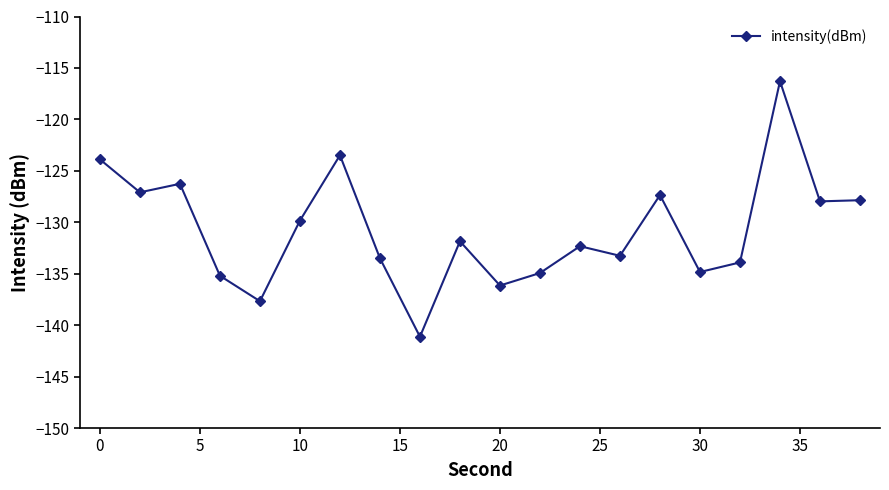

True or false: there are more than 1 points higher than both neighbors.

True